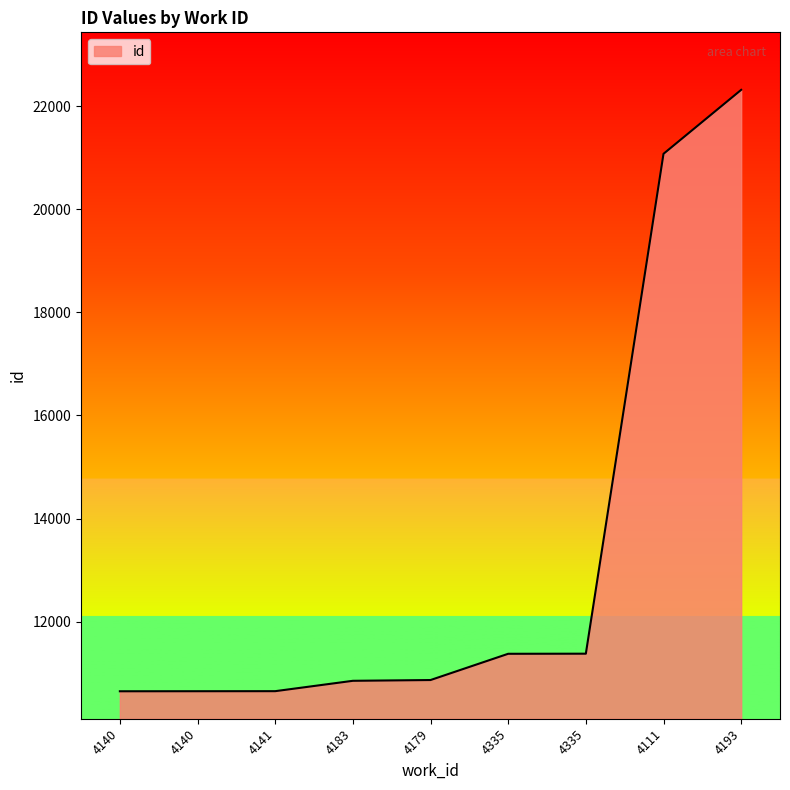

What is the sum of the values at 4183 and 4111?

31929